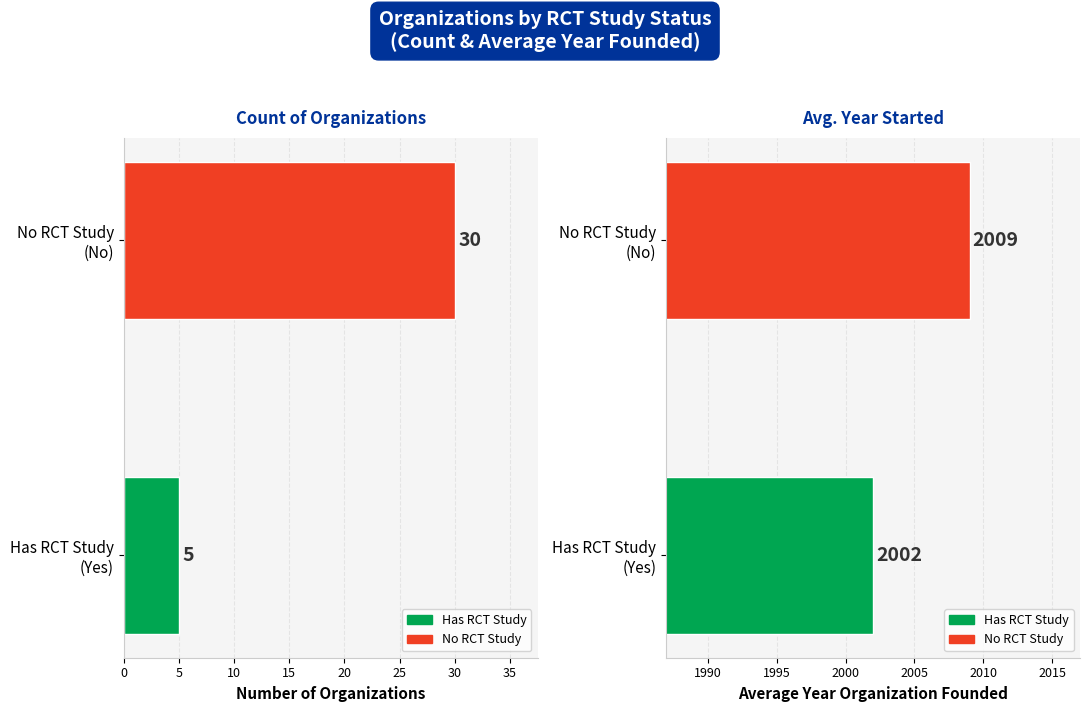

How many groups of bars are there?

2